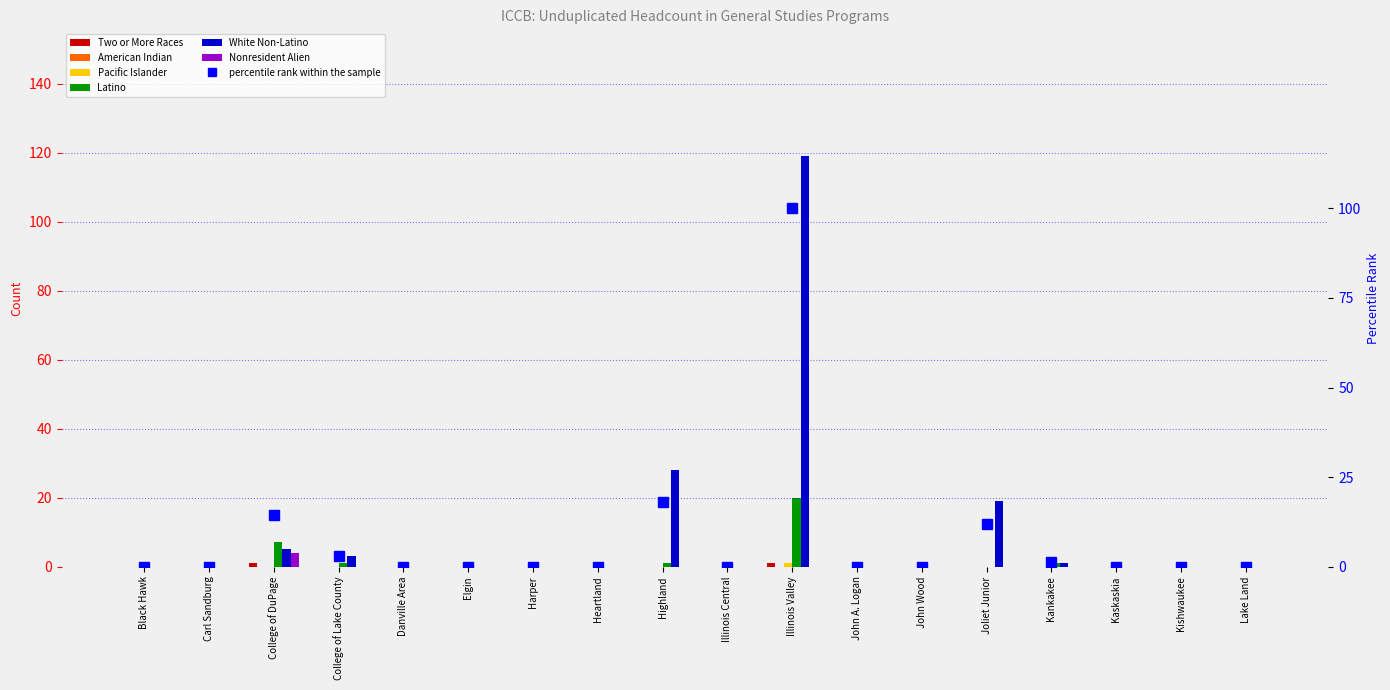

Between Carl Sandburg and Harper, which series saw the biggest shift?

Two or More Races